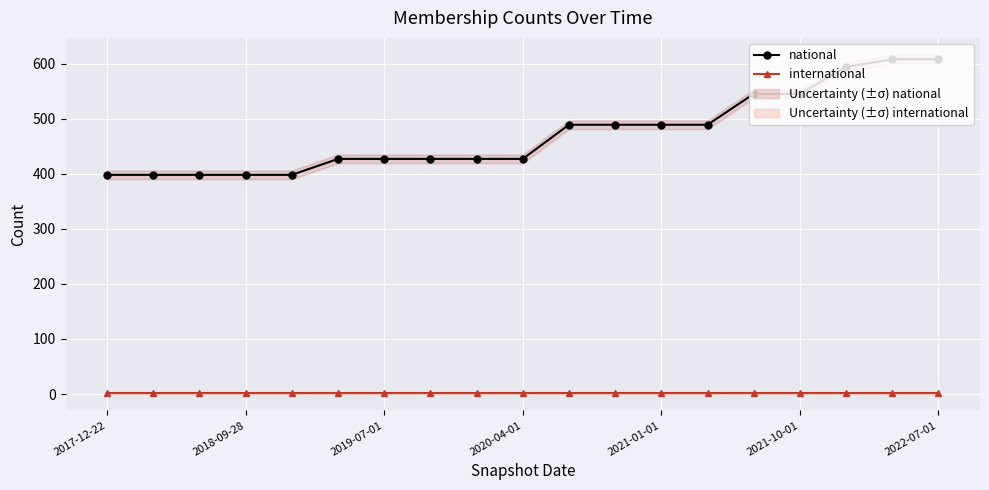

The value of national at 2021-01-01 is 293. True or false?

False